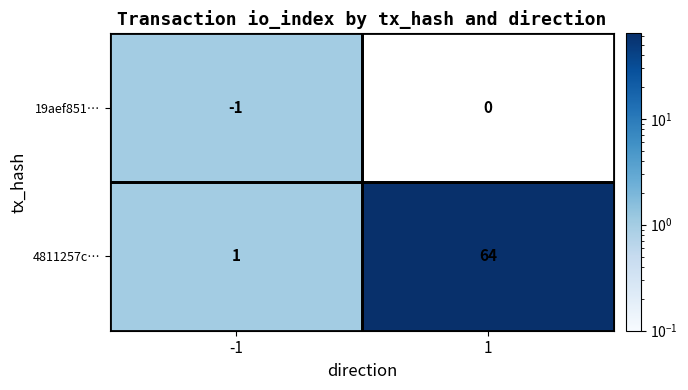

Which series has the largest total across all categories?

4811257c…